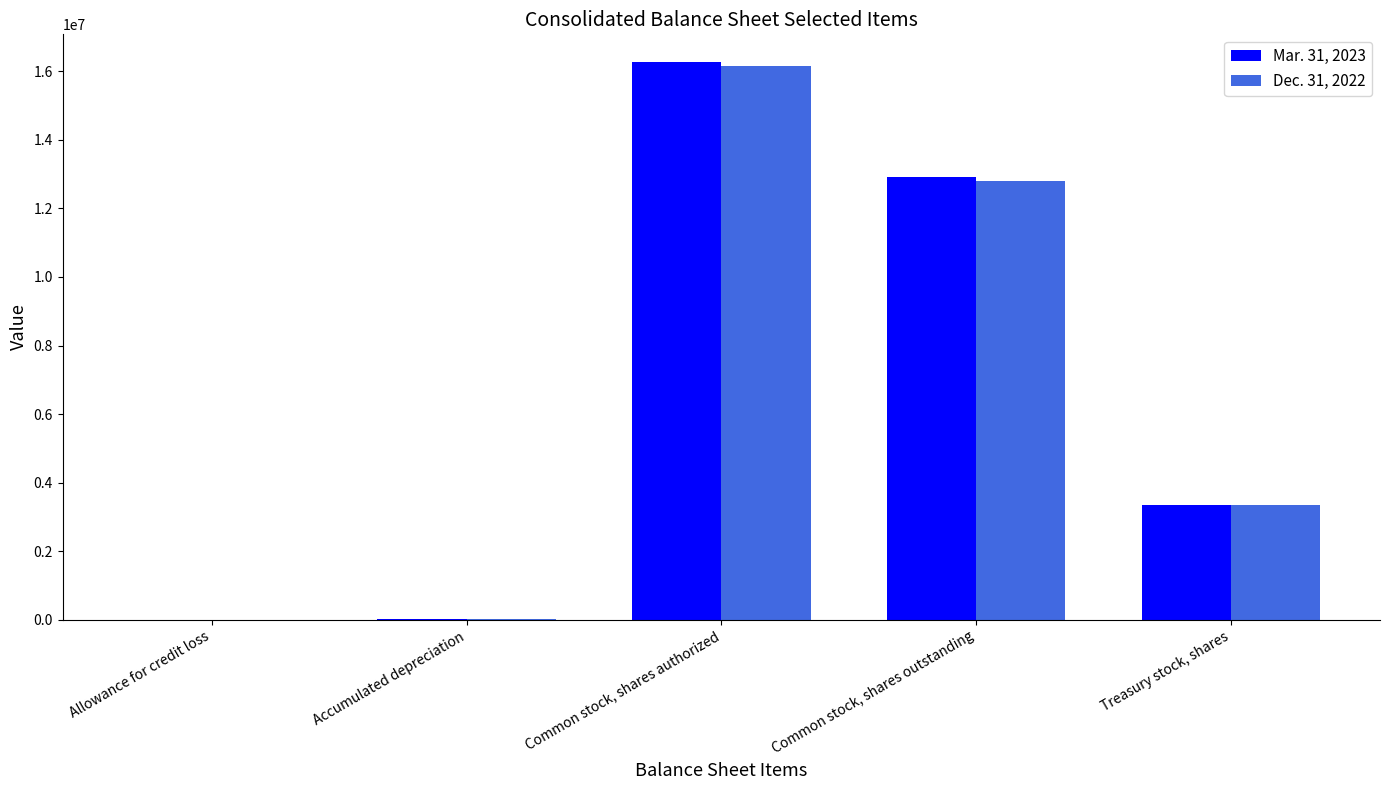

The value of Mar. 31, 2023 at Common stock, shares outstanding is 17065903. True or false?

False